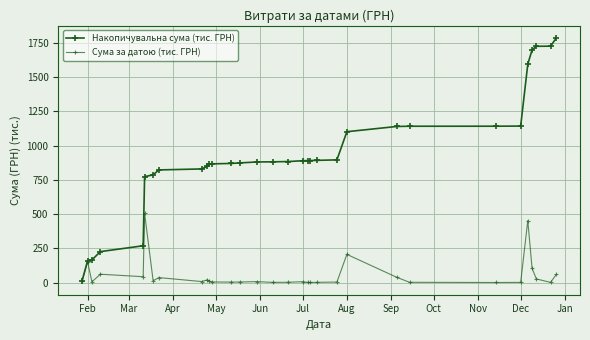

Reading left to right, list all the values displayed in this chart.

Накопичувальна сума (тис. ГРН): 8.4	159.7	165.2	225.9	268.5	773.3	786.2	822.3	829.5	848.7	862.5	866.6	869.7	873.7	880.4	881.4	883.6	889.5	890.2	890.6	892.2	895.7	1101.4	1139.6	1141.3	1141.5	1142.5	1594.6	1698.7	1725.1	1726.1	1785.3
Сума за датою (тис. ГРН): 8.4	151.4	5.5	60.7	42.6	504.8	12.9	36.1	7.1	19.2	13.8	4.1	3.1	4.0	6.7	1.0	2.1	6.0	0.7	0.4	1.5	3.5	205.7	38.2	1.7	0.2	1.0	452.1	104.1	26.4	1.0	59.2